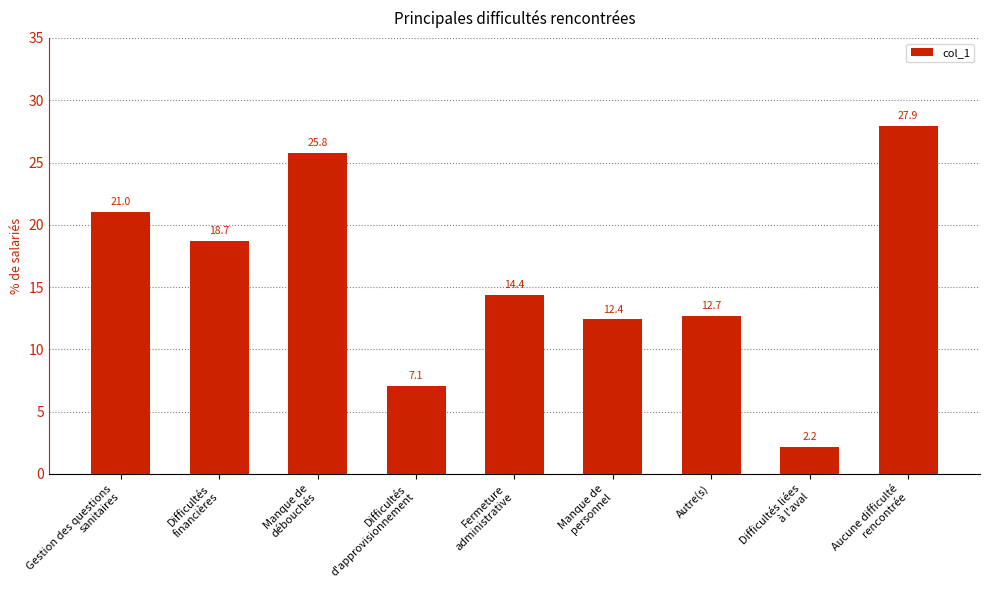

What is the difference between the maximum and minimum values?

25.7